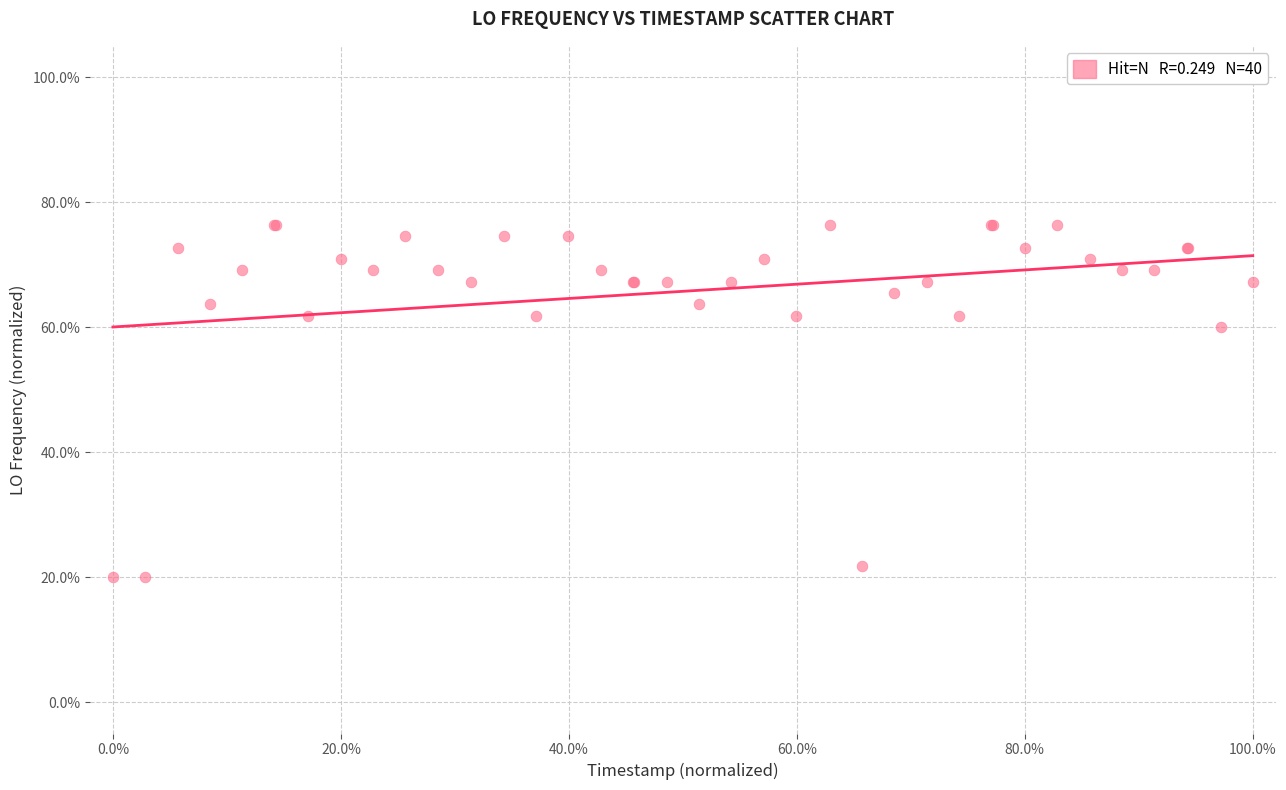

What Y value in the scatter plot is closest to 48?

60.0